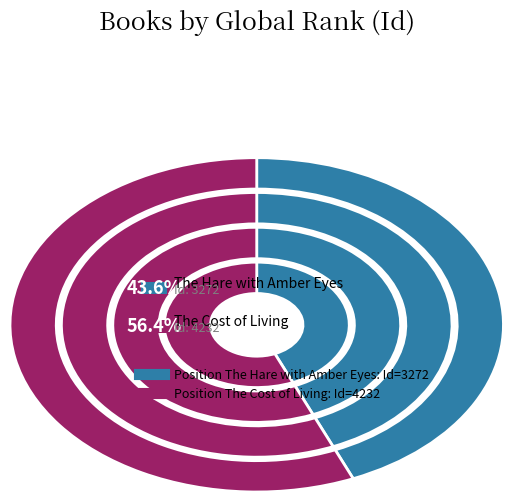

Which has a higher value, 1 or 2?

2